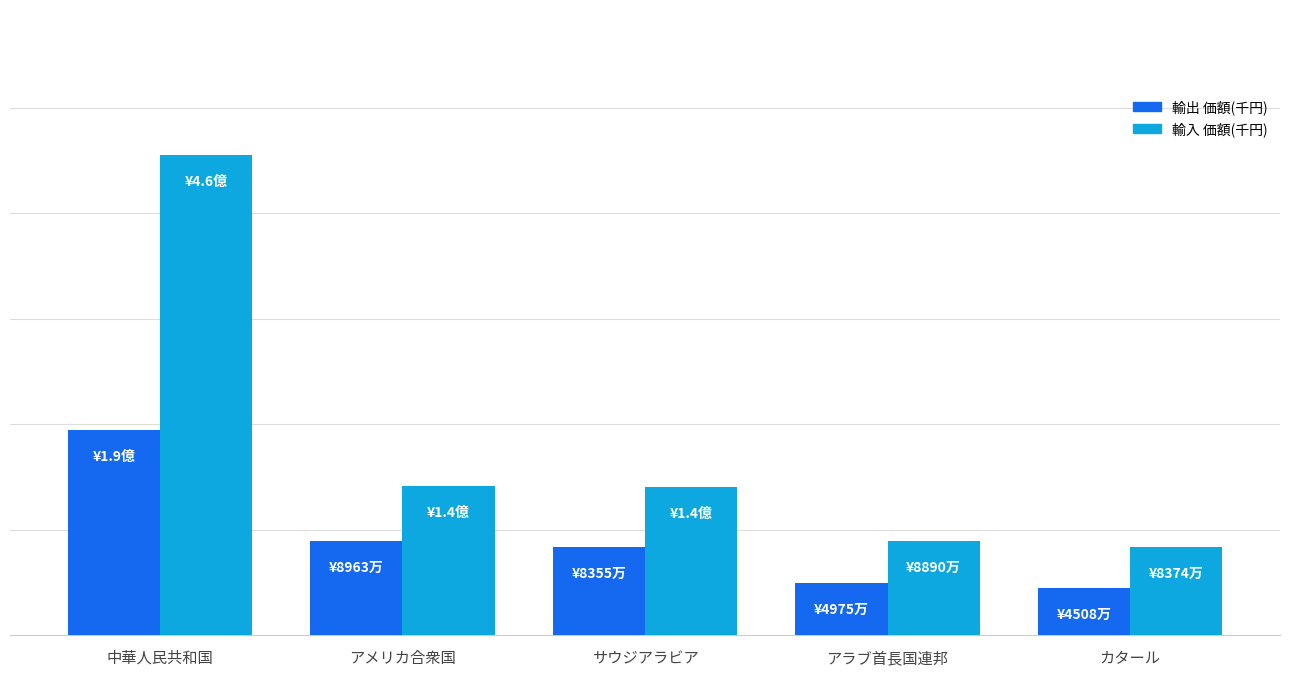

True or false: 輸入 価額(千円) has a value of 455155615 at 中華人民共和国.

True